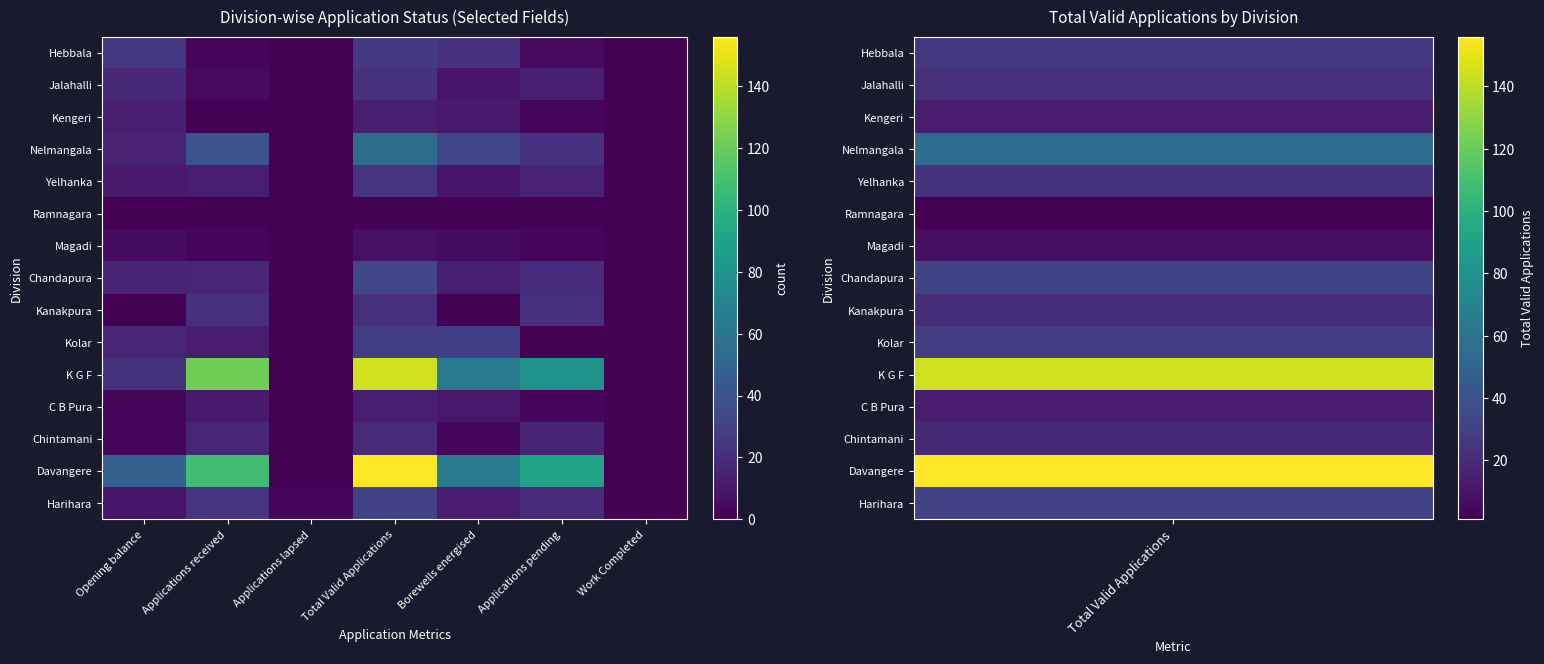

At how many categories does at least one series exceed 30?

5